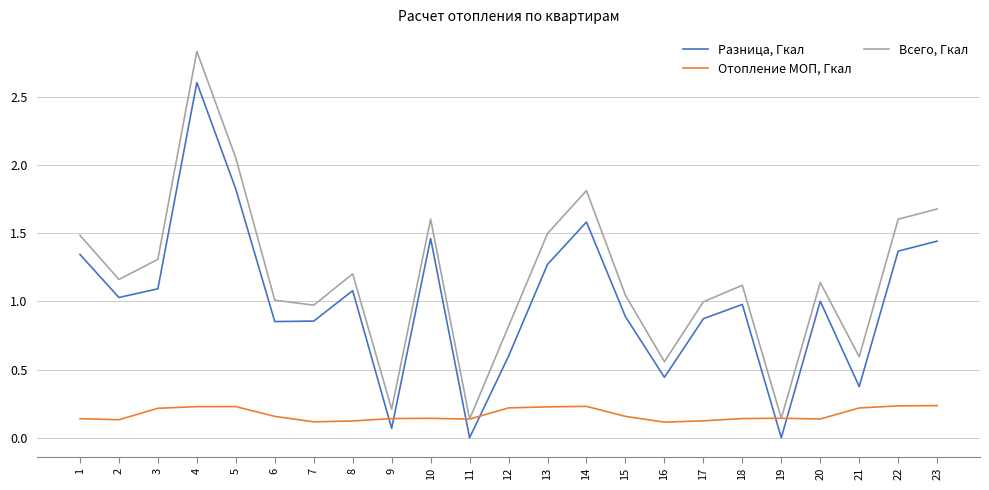

What is the highest value of the Всего, Гкал series?

2.8